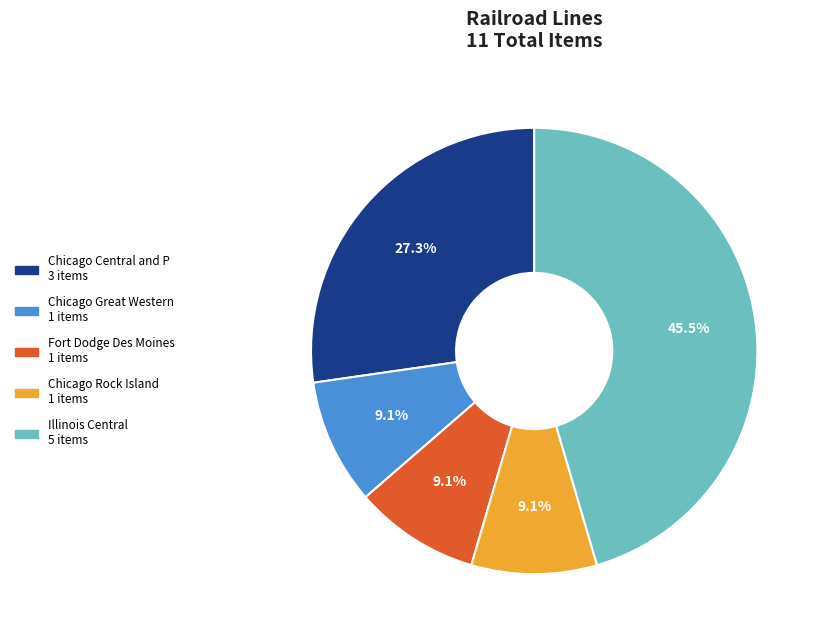

What portion of the pie excludes Illinois Central?

54.5%